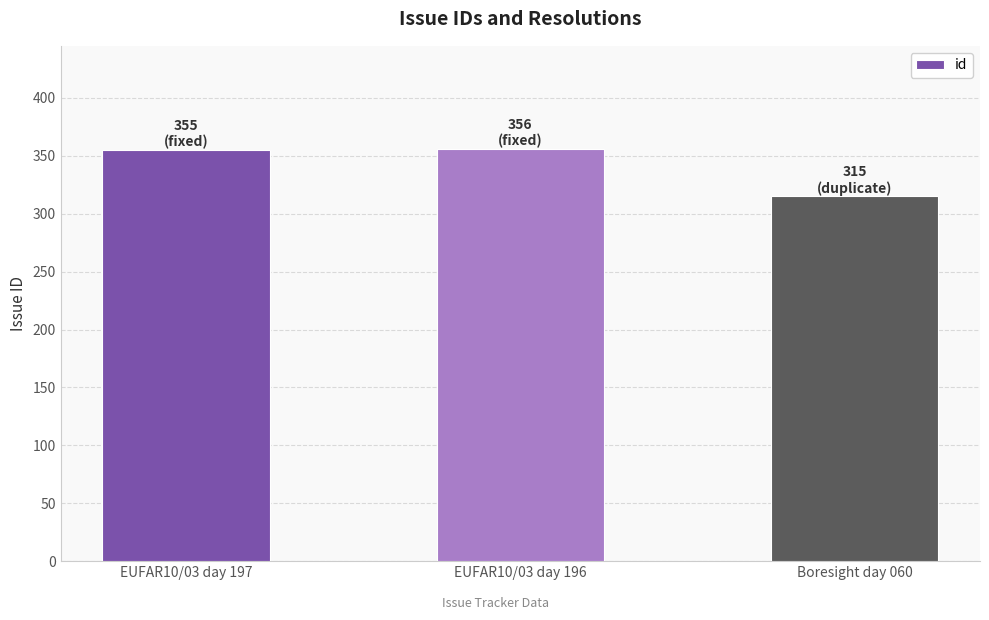

The chart shows a value of 315 at Boresight day 060. True or false?

True